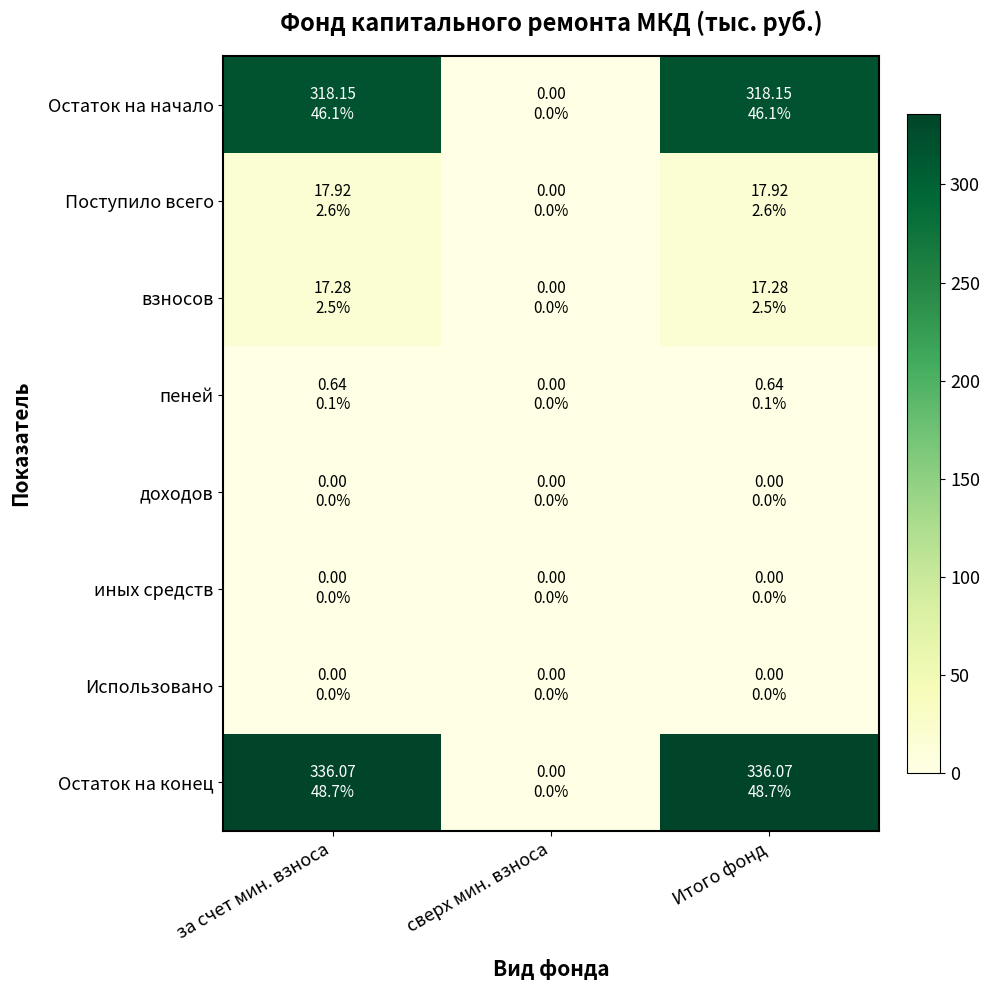

At сверх мин. взноса, list the series in order from largest to smallest.

Остаток на начало, Поступило всего, взносов, пеней, доходов, иных средств, Использовано, Остаток на конец